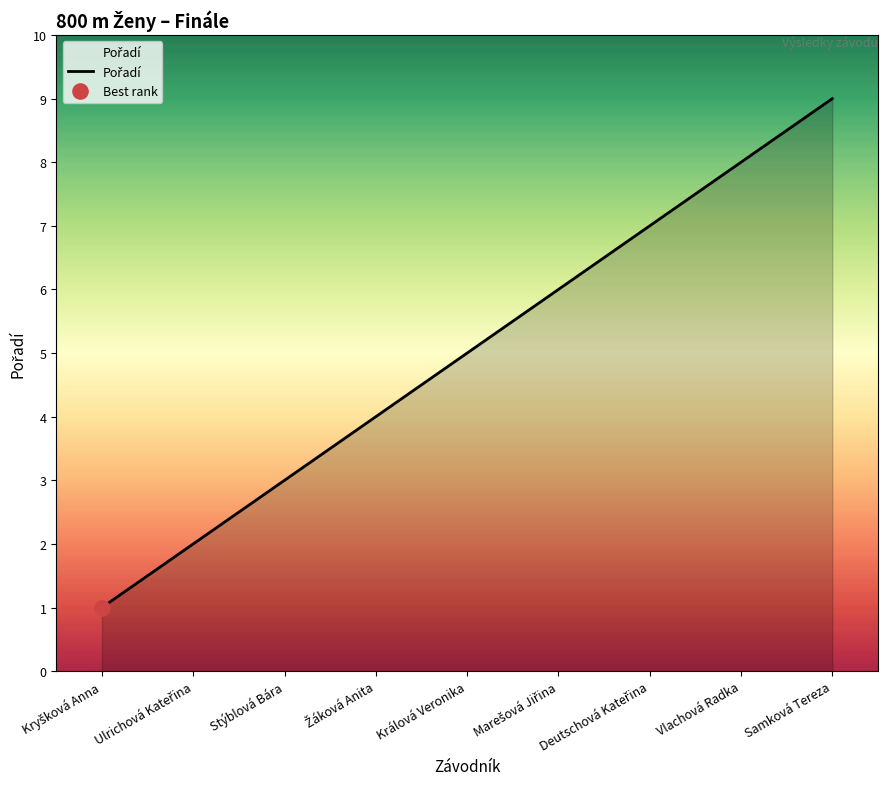

What is the ratio of the value at Samková Tereza to the value at Vlachová Radka?

1.1